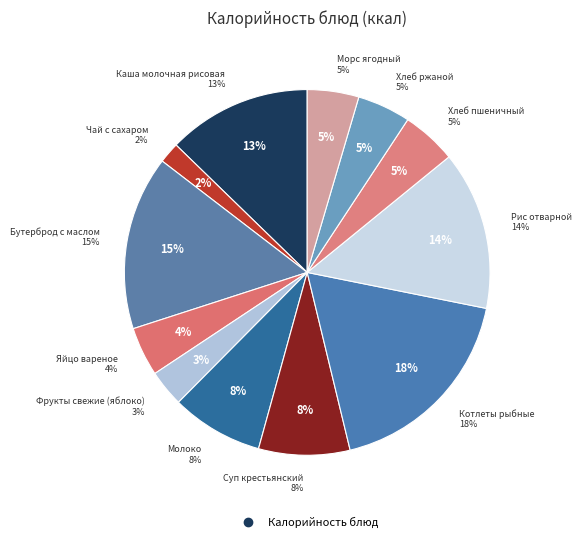

To the nearest percent, what is the difference between the Молоко and Котлеты рыбные slice percentages?

10%